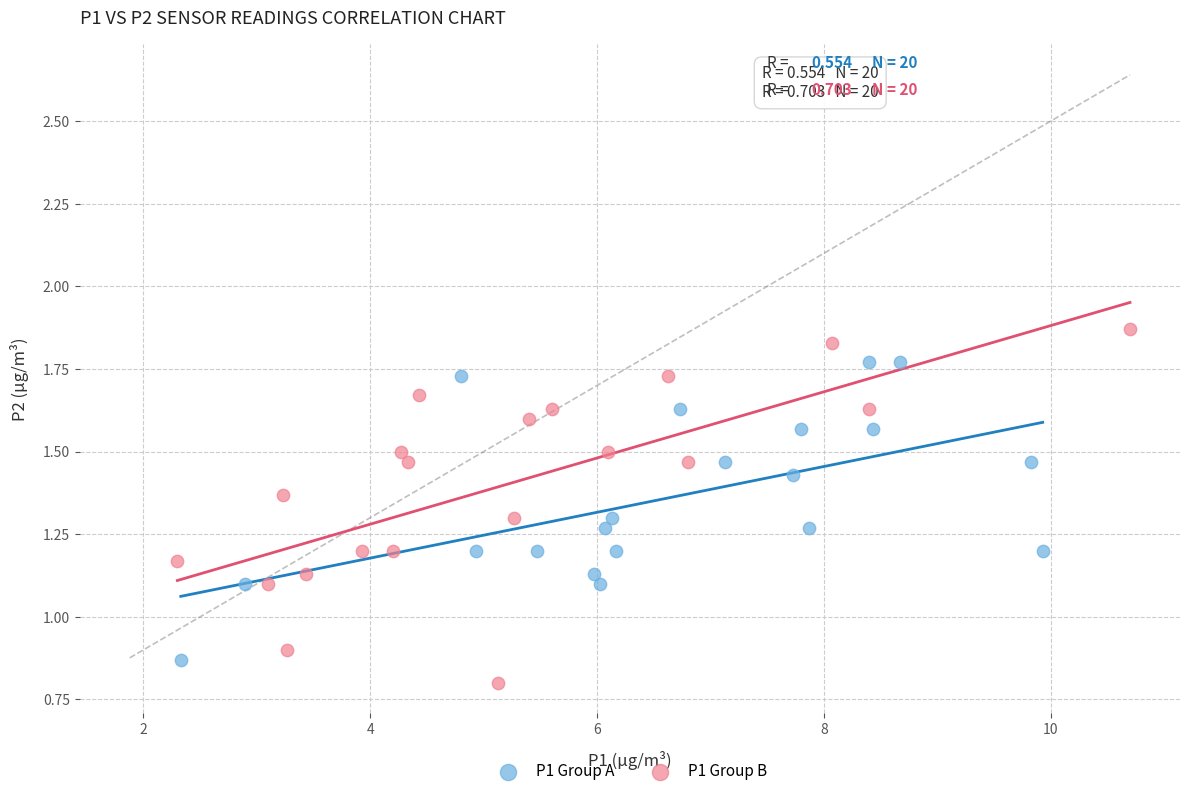

Which series reaches the maximum Y coordinate?

P1 Group B